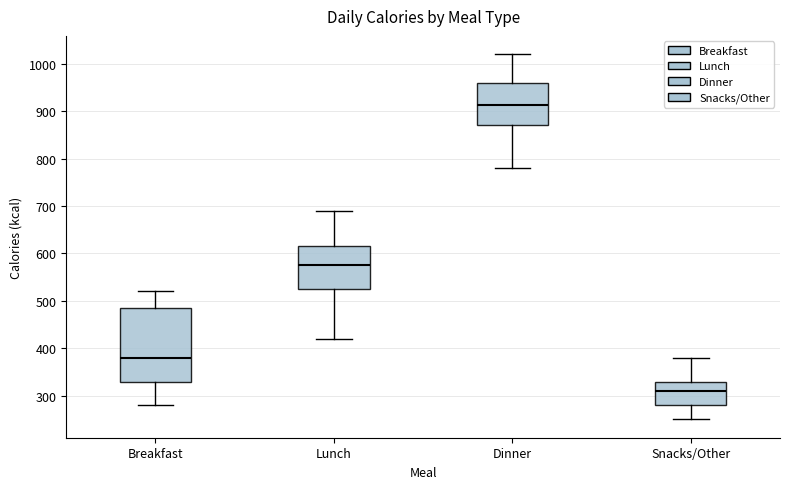

Comparing the boxes themselves (not the whiskers), which one is the tallest?

Breakfast